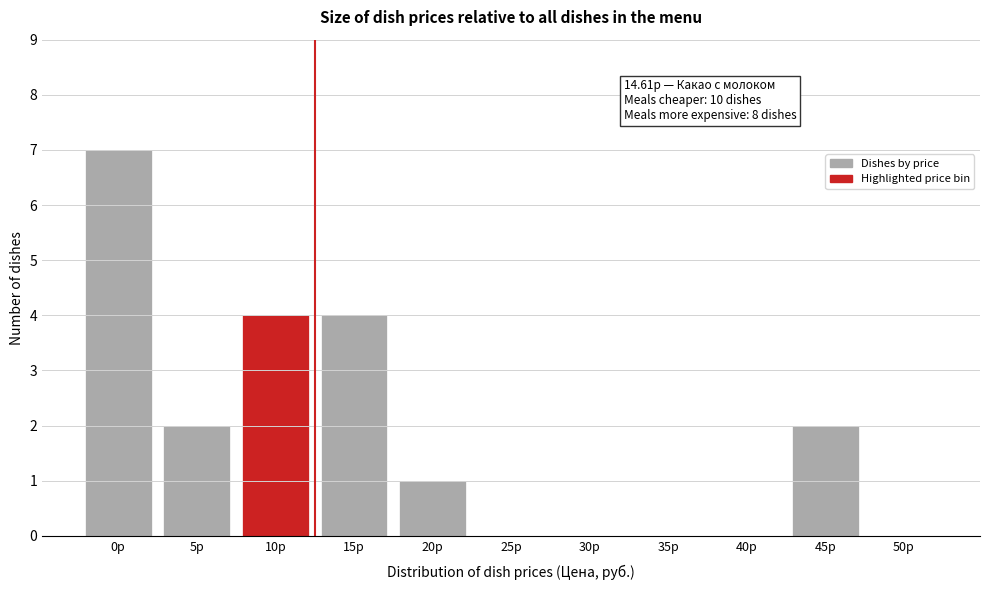

Reading right to left, list all the values displayed in this chart.

50р=0	45р=2	40р=0	35р=0	30р=0	25р=0	20р=1	15р=4	10р=4	5р=2	0р=7